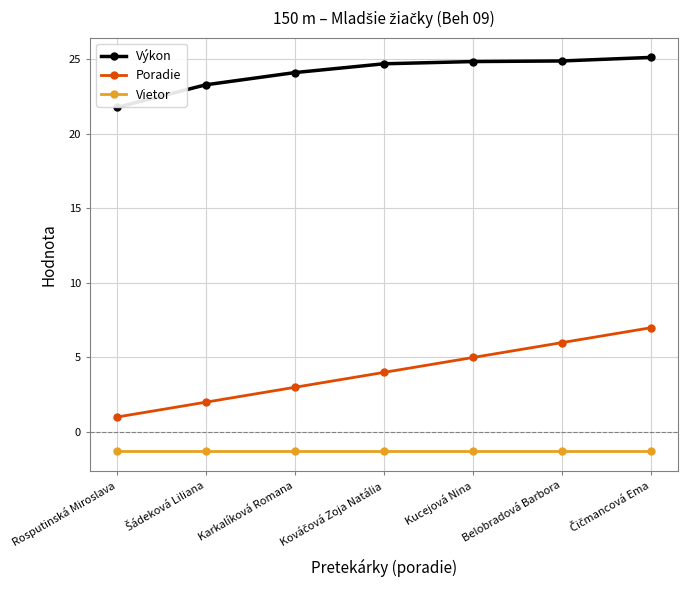

Which series has the largest total across all categories?

Výkon